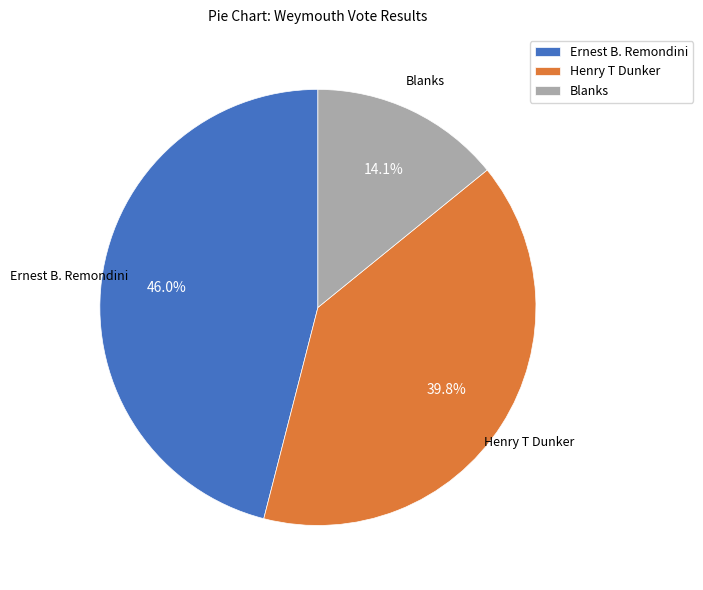

The Ernest B. Remondini slice represents 58% of the pie. True or false?

False